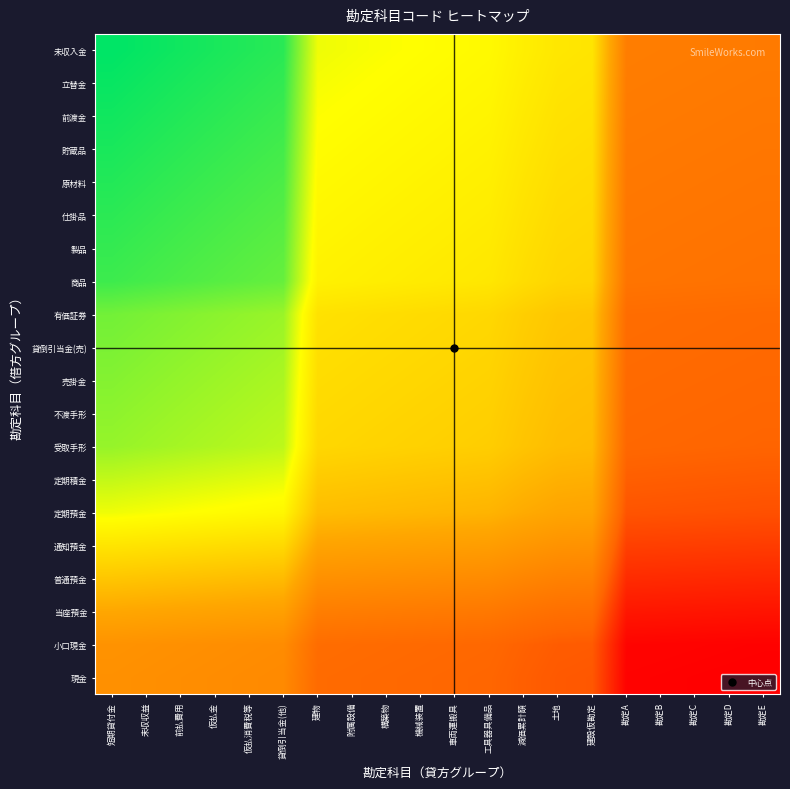

Between 勘定A and 勘定E, which series saw the biggest shift?

未収入金